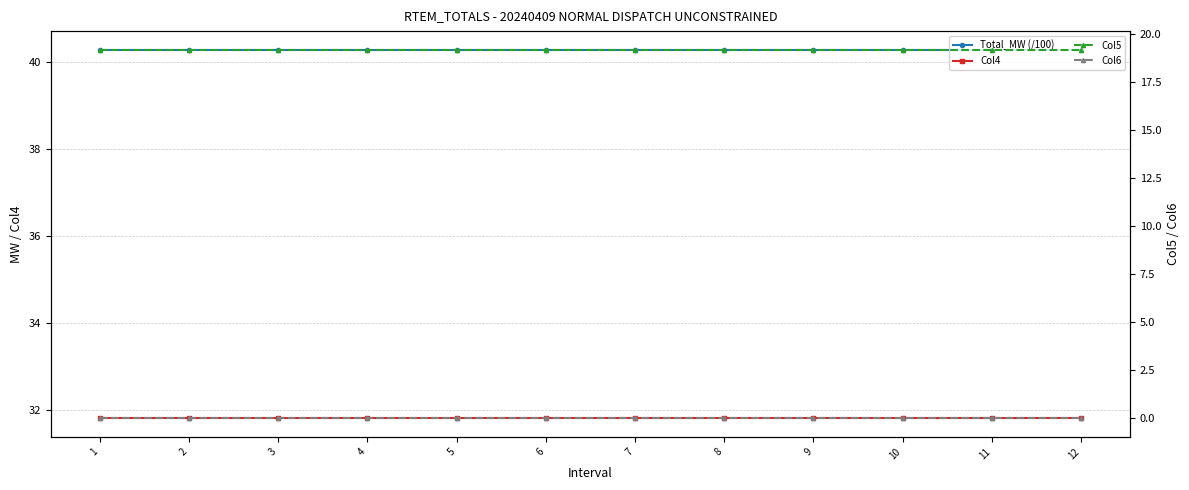

Which category has the highest value in the Col4 series?

1